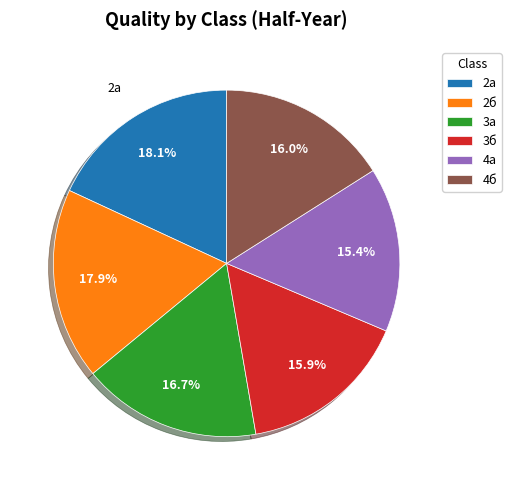

Between 4б and 2а, which is larger?

2а